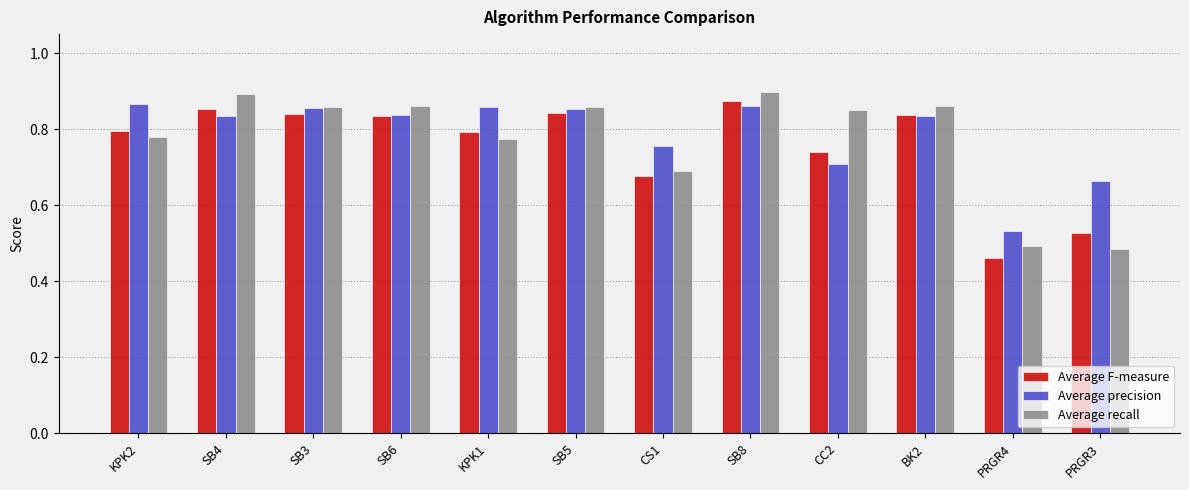

At which category does the chart reach its minimum across all series?

PRGR4